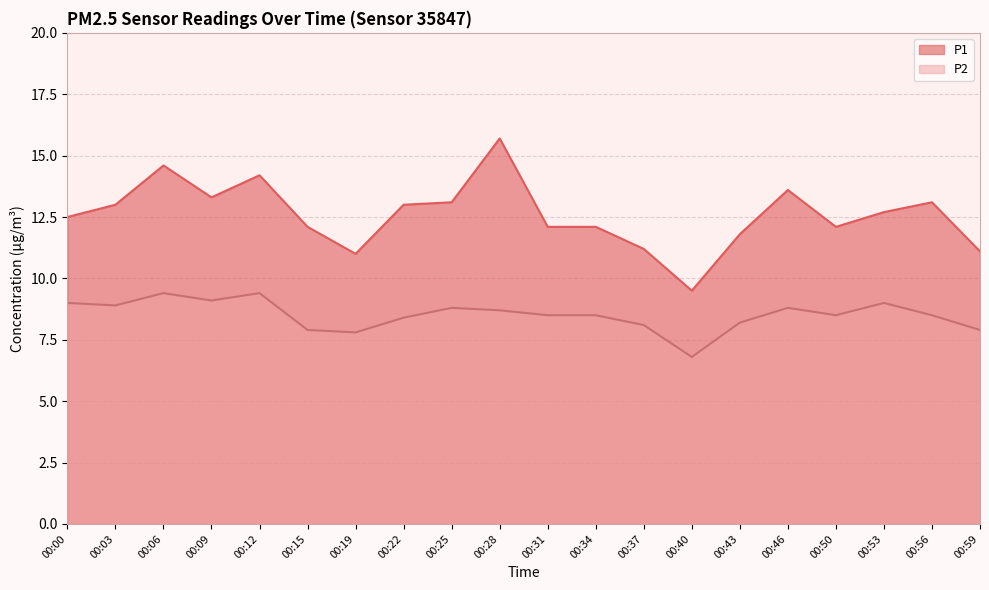

Read the P1 value at 00:19.

11.0